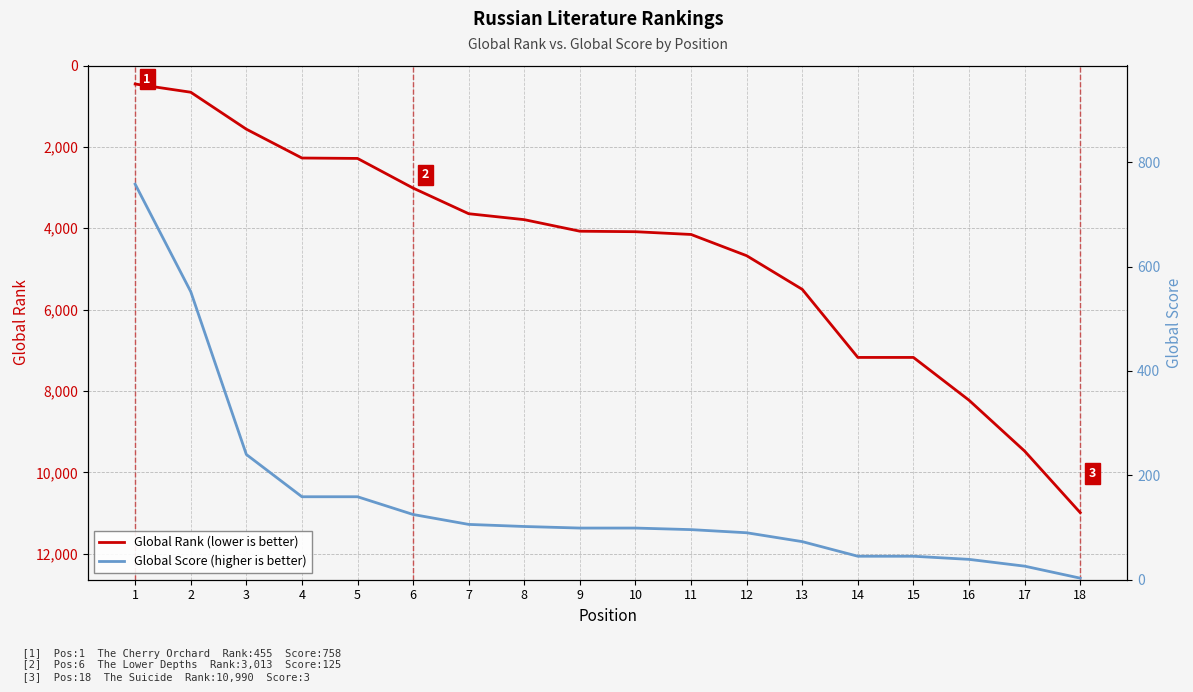

At how many categories does at least one series exceed 2762?

13